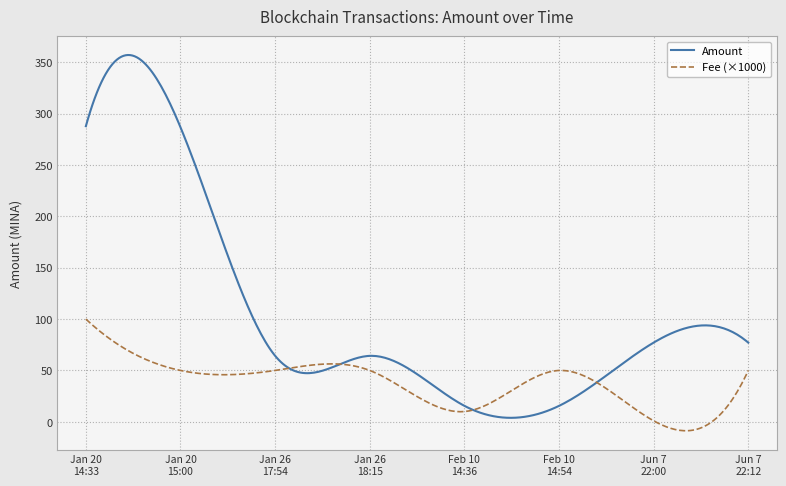

Which series has the widest spread of values?

Amount